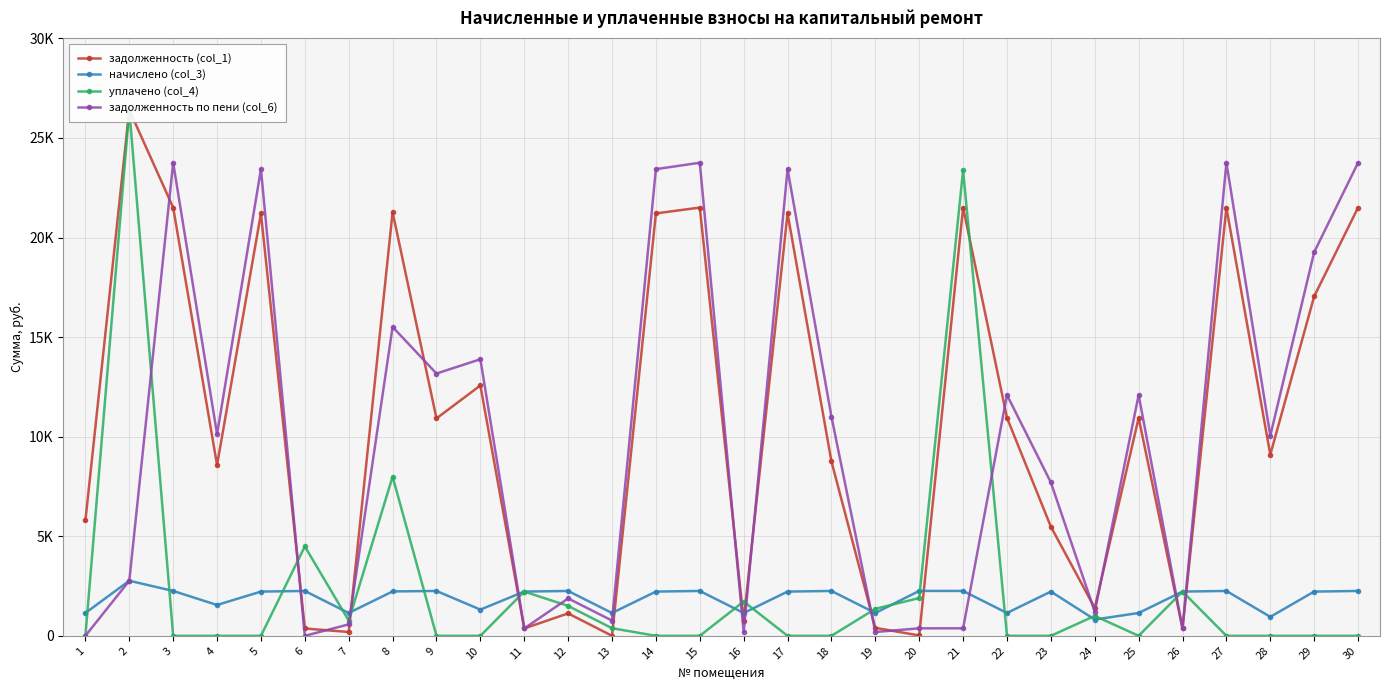

Which series changed the most between 22 and 23?

задолженность (col_1)